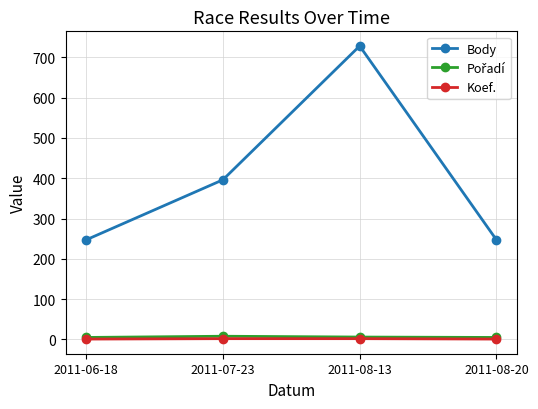

Is the value of Koef. at 2011-07-23 greater than the value of Body at 2011-08-20?

No